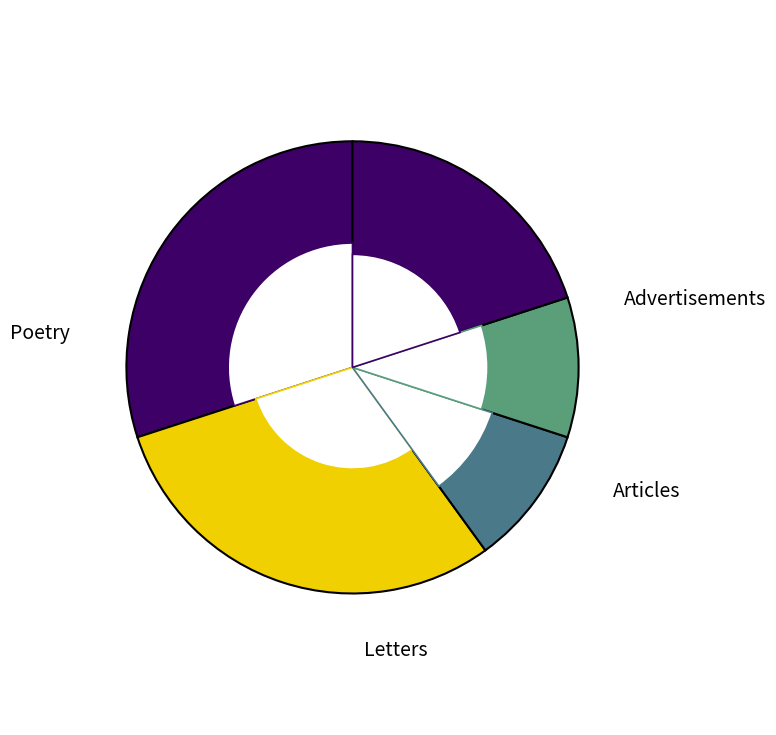

Is there a majority slice in this chart?

No